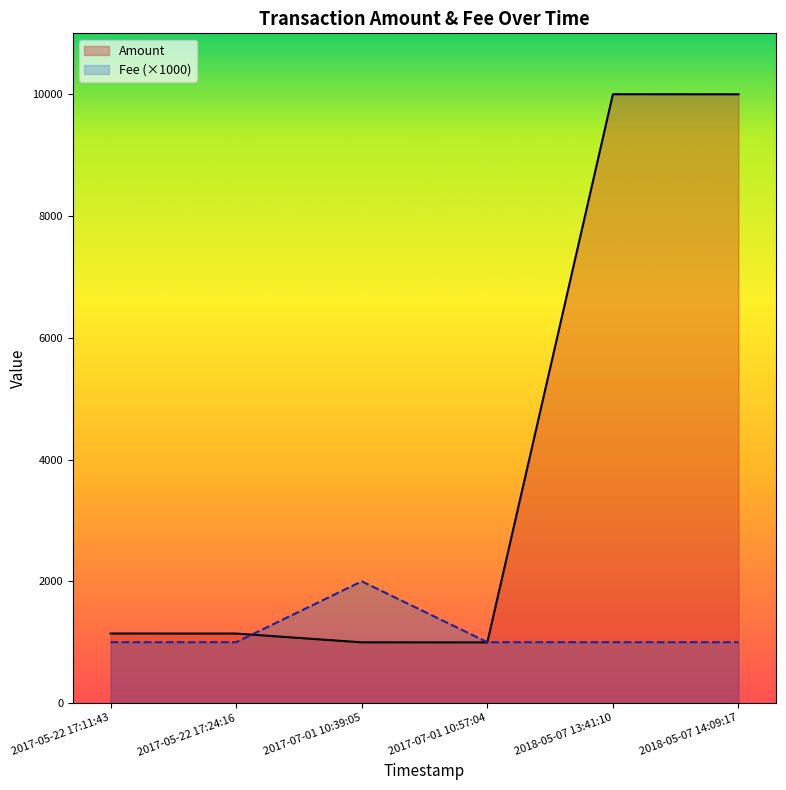

Reading left to right, extract all data points from this chart.

Amount: 1143.0	1142.0	998.0	997.0	10000.0	9999.0
Fee (×1000): 1000.0	1000.0	2000.0	1000.0	1000.0	1000.0